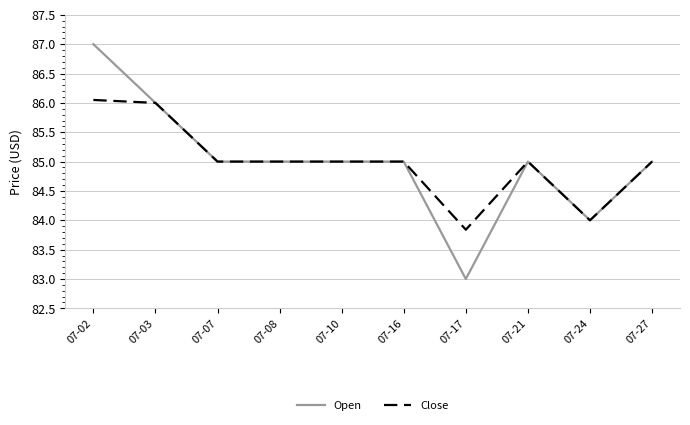

Read the Open value at 07-10.

85.0